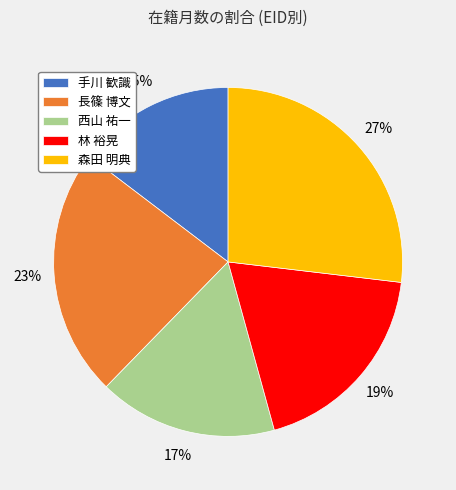

How many segments does this pie chart have?

5